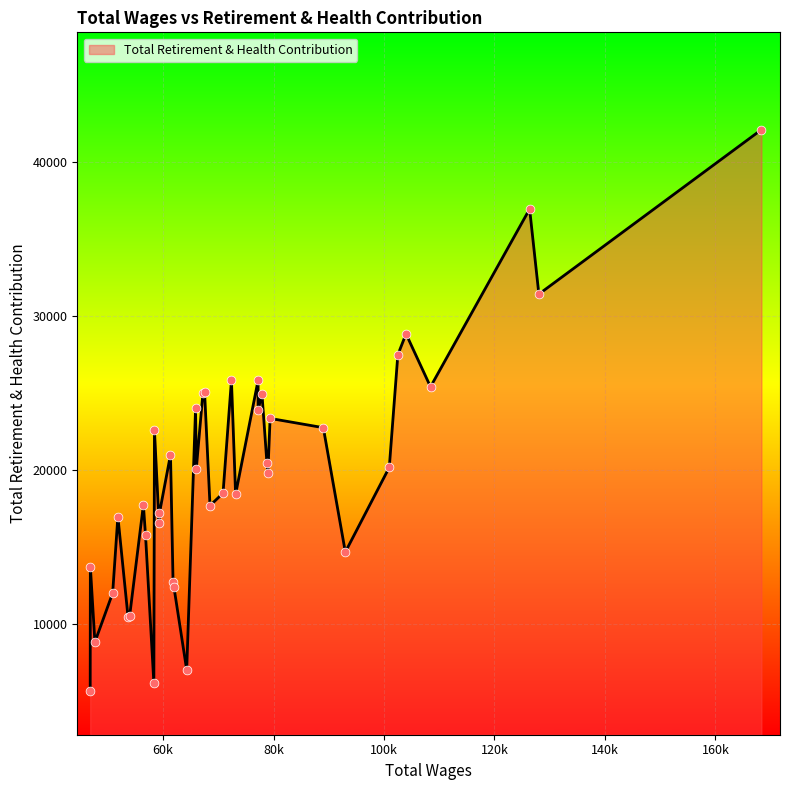

What is the maximum value shown in the chart?

42094